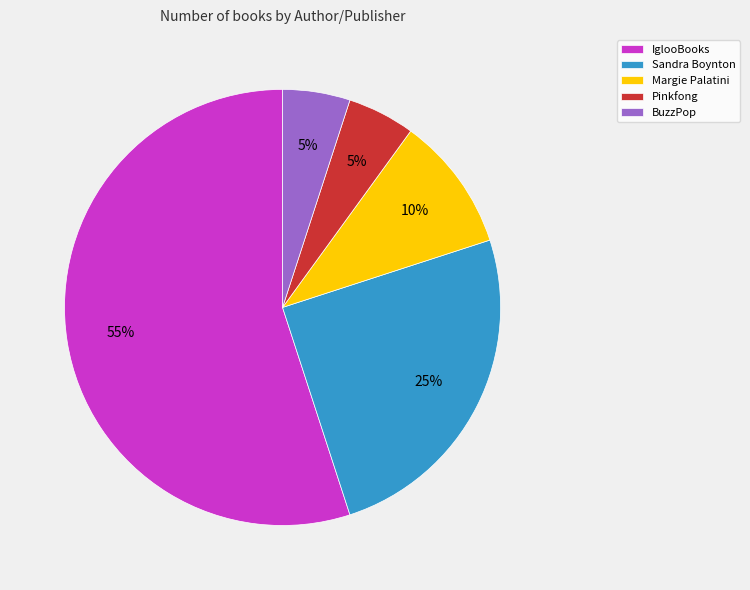

Which has a higher value, IglooBooks or Margie Palatini?

IglooBooks